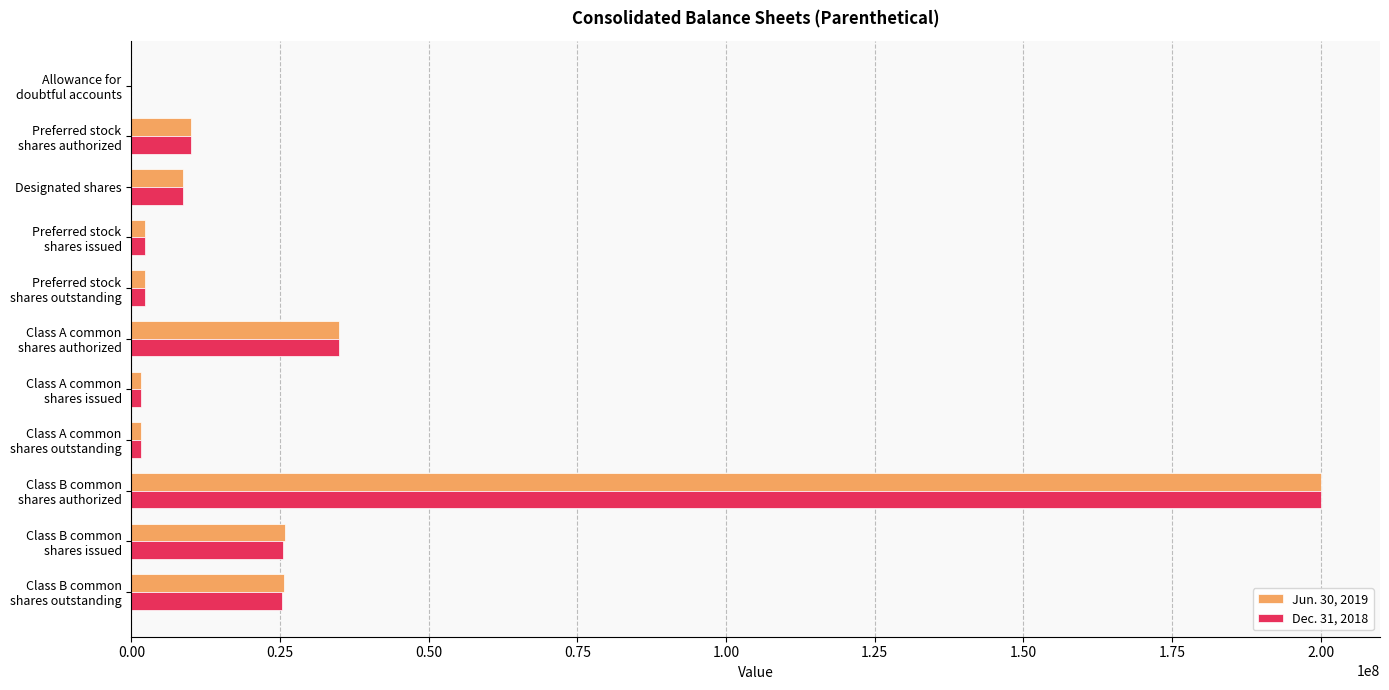

What is the maximum value shown in the chart?

200000000